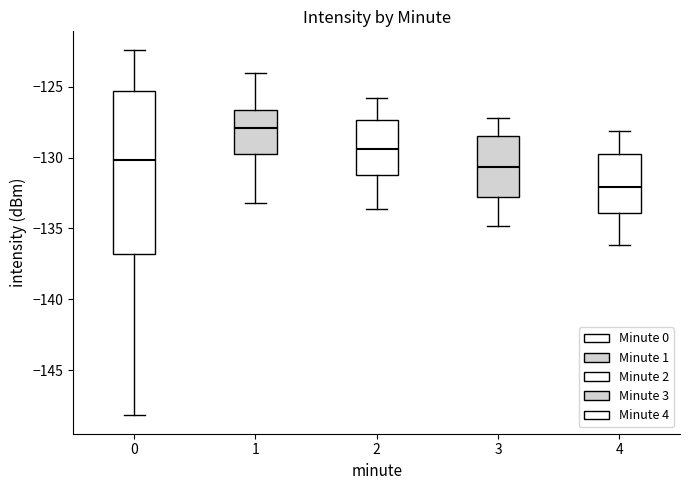

Reading left to right, transcribe this box plot: for each box, give where its median line is, the range the box spans, and where its two whiskers end, as read against the y-axis. The values are not printed on the chart, so give them approximately, as read against the axis.

0: median -130.0, box -137.0 to -125.5, whiskers -148.0 to -122.5
1: median -128.0, box -130.0 to -126.5, whiskers -133.0 to -124.0
2: median -129.5, box -131.0 to -127.5, whiskers -133.5 to -126.0
3: median -130.5, box -133.0 to -128.5, whiskers -135.0 to -127.0
4: median -132.0, box -134.0 to -129.5, whiskers -136.0 to -128.0